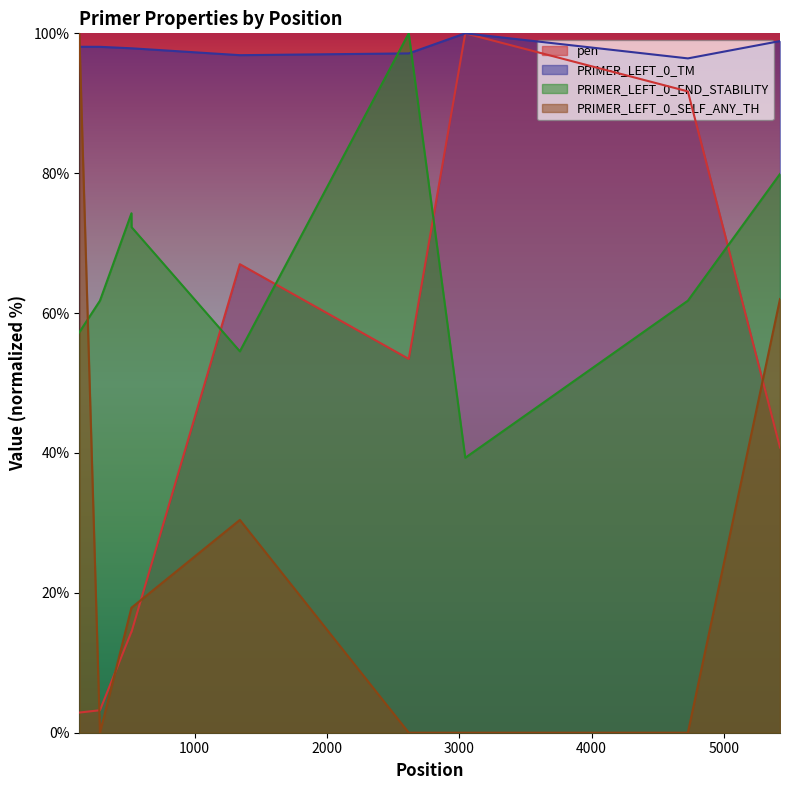

The pen series shows 6.8 at 523. True or false?

False